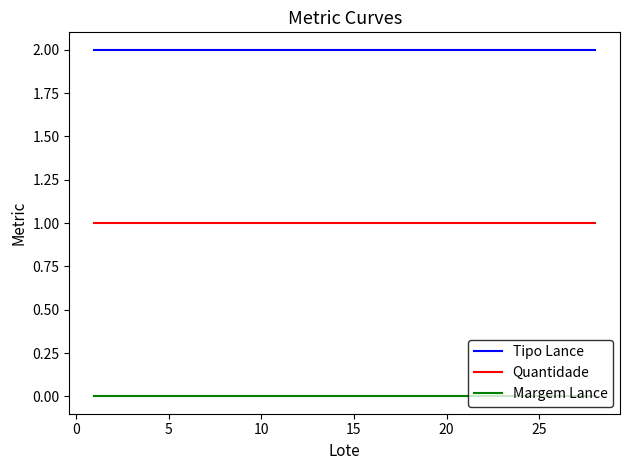

True or false: Quantidade and Margem Lance cross at least once.

False